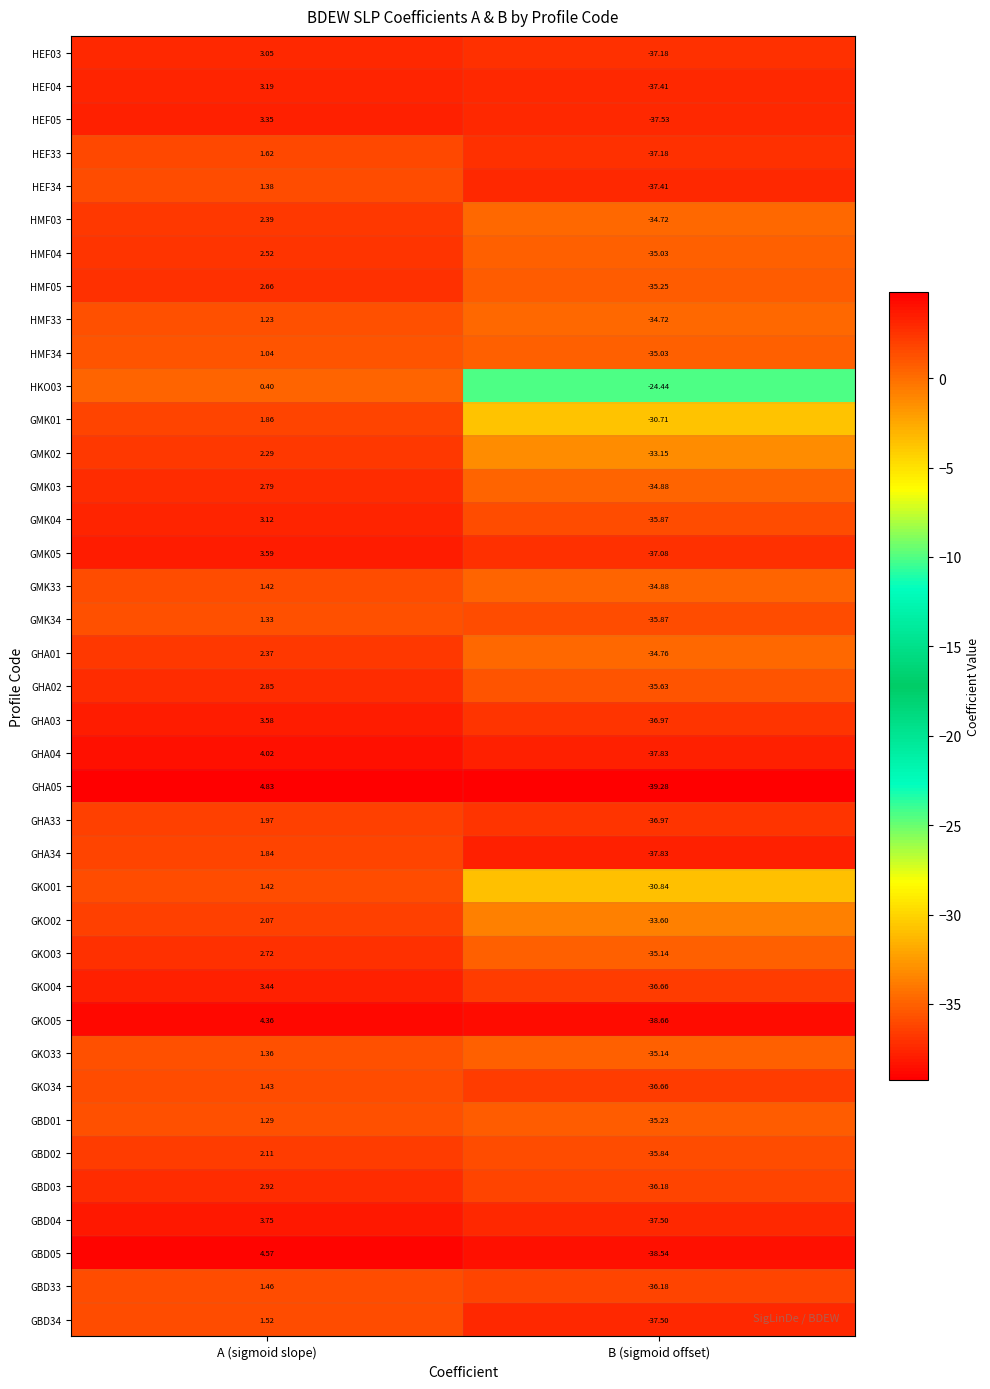

What is the total value across all series at B (sigmoid offset)?

-1391.3